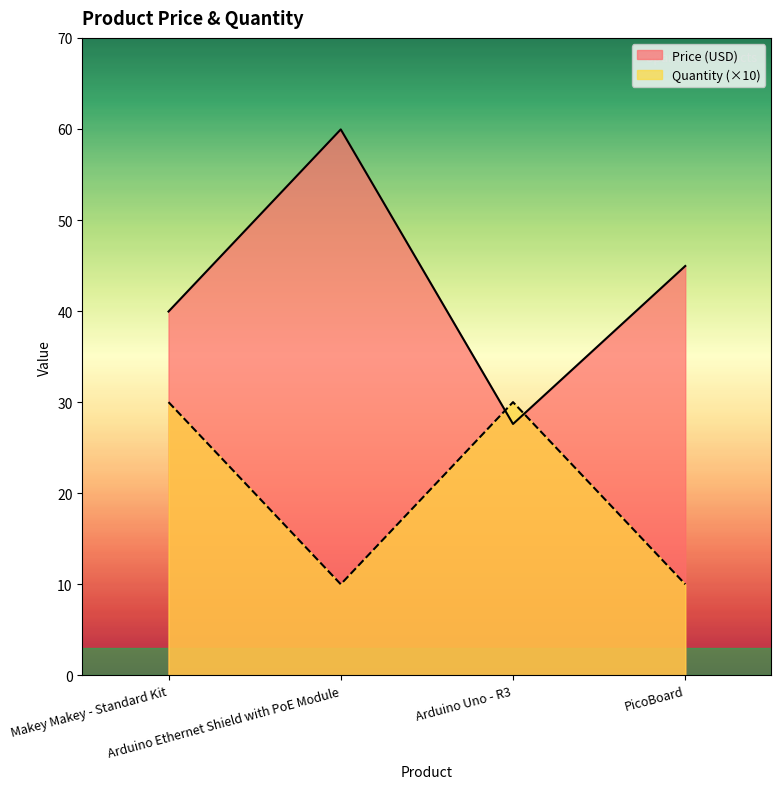

How many lines are shown in the chart?

2